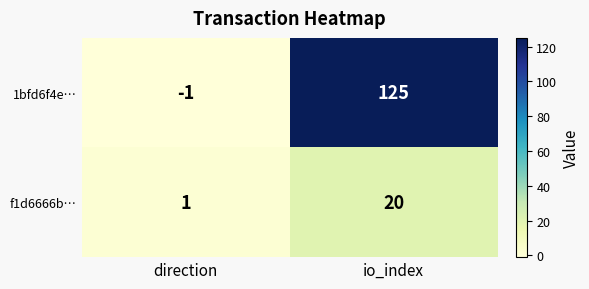

How many negative values does the 1bfd6f4e… series have?

1